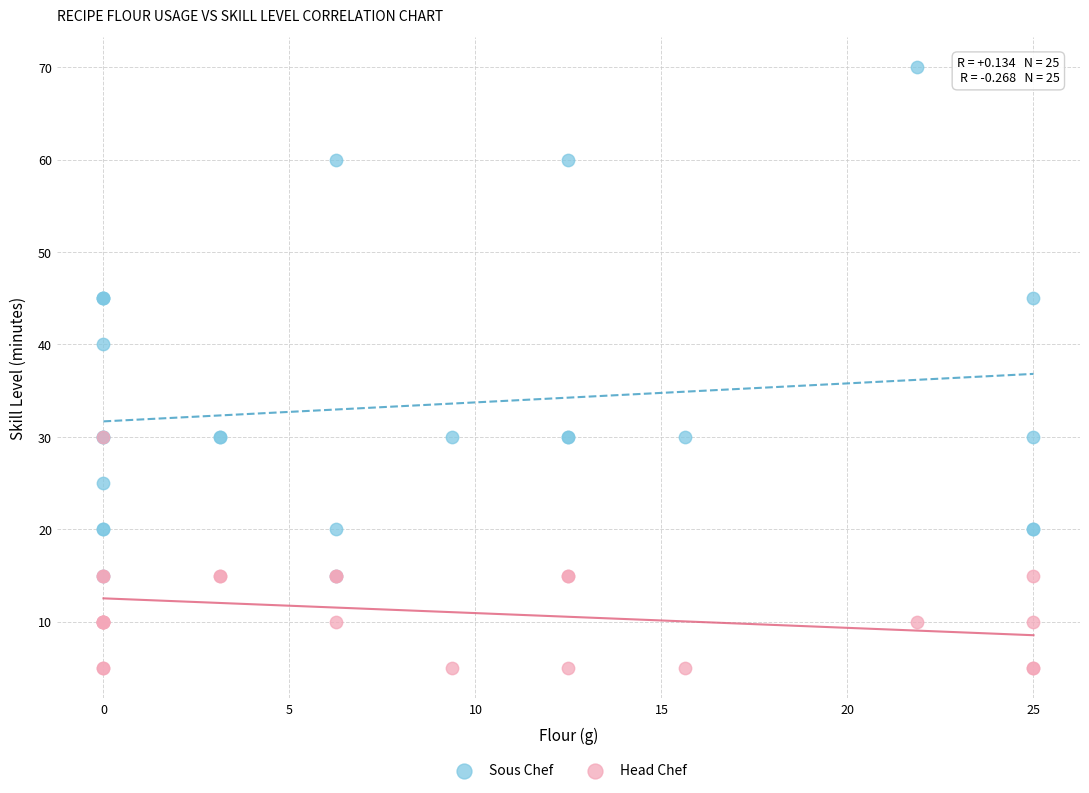

In the Sous Chef series, what Y value is closest to 42?

40